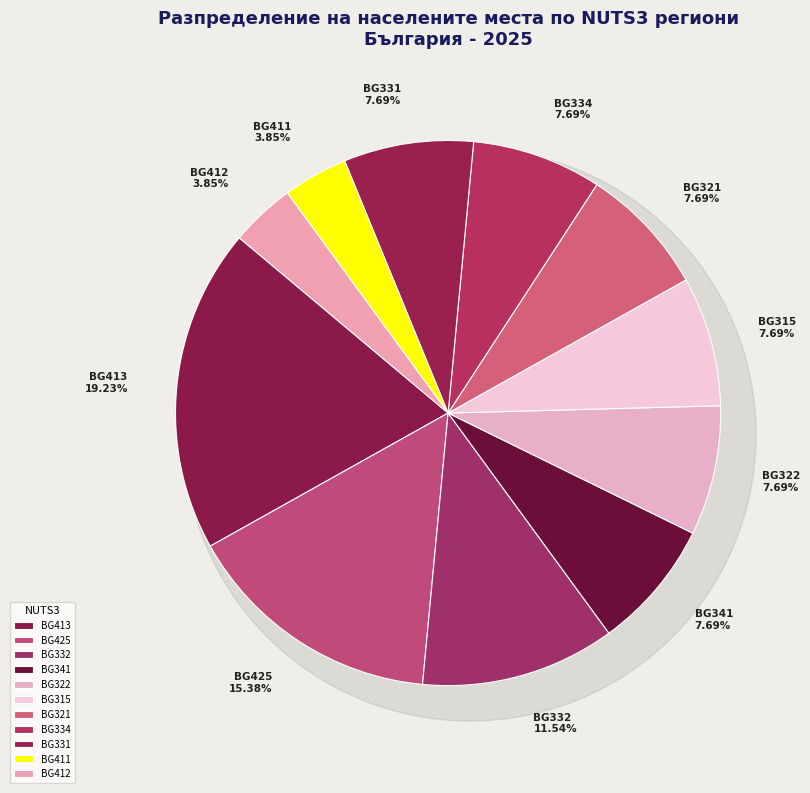

Is there any slice that represents more than half of the pie?

No